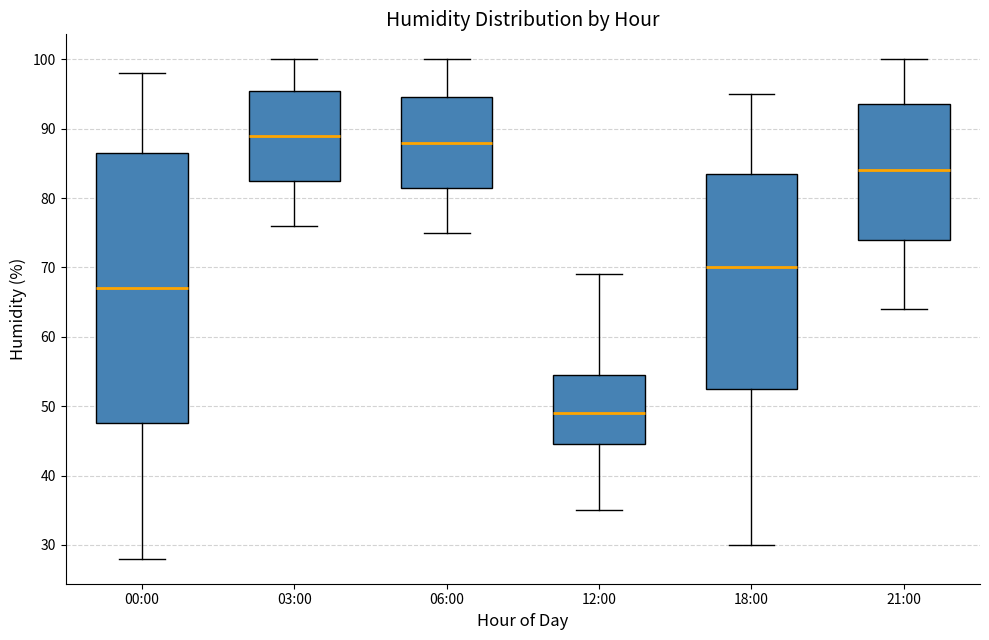

Reading left to right, transcribe this box plot: for each box, give where its median line is, the range the box spans, and where its two whiskers end, as read against the y-axis. The values are not printed on the chart, so give them approximately, as read against the axis.

00:00: median 67, box 48 to 87, whiskers 28 to 98
03:00: median 89, box 83 to 96, whiskers 76 to 100
06:00: median 88, box 82 to 95, whiskers 75 to 100
12:00: median 49, box 45 to 55, whiskers 35 to 69
18:00: median 70, box 53 to 84, whiskers 30 to 95
21:00: median 84, box 74 to 94, whiskers 64 to 100